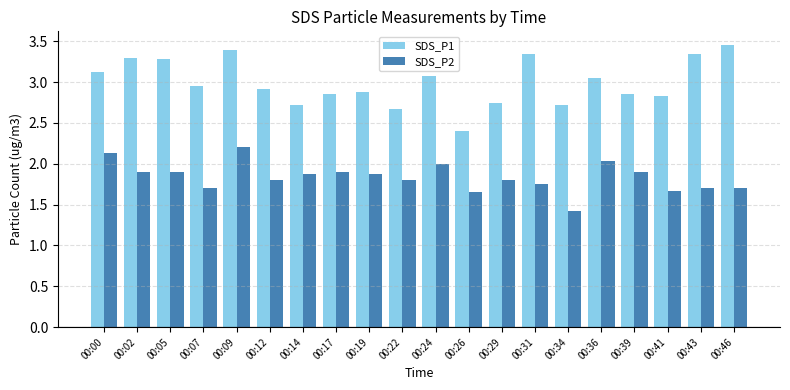

The SDS_P2 series shows 3.2 at 00:09. True or false?

False